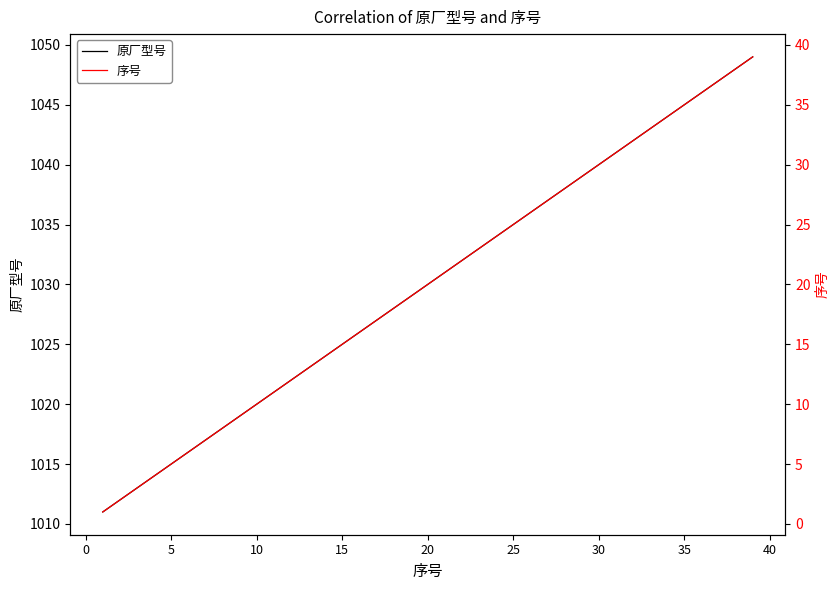

What is the average value of the 序号 series?

20